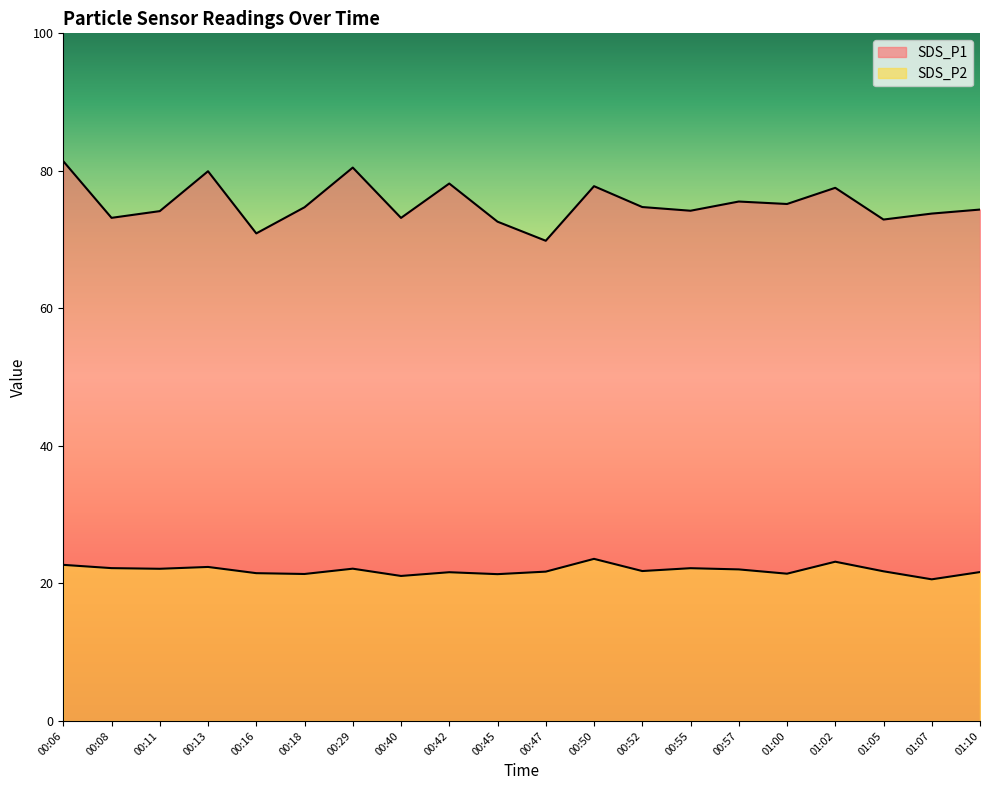

In SDS_P1, how many points are lower than both neighbors (excluding endpoints)?

7